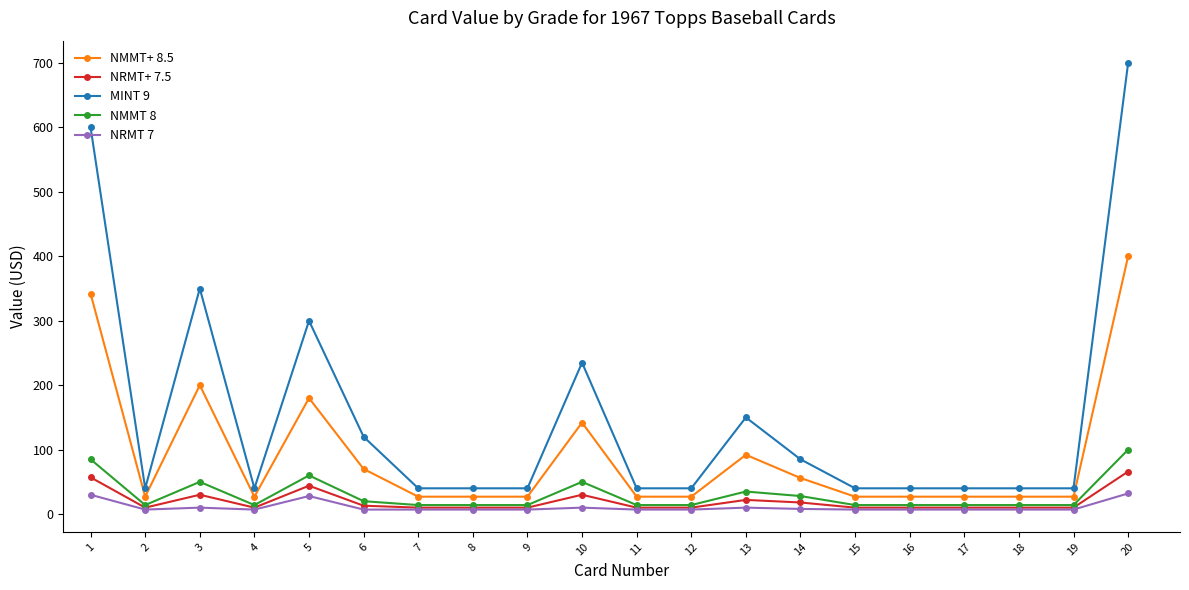

The value of MINT 9 at 10 is 315. True or false?

False